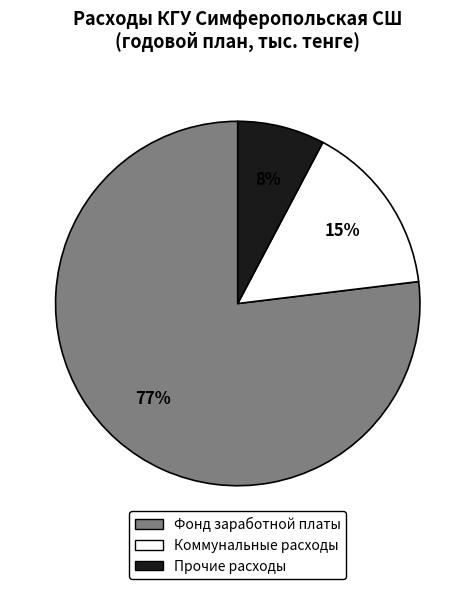

Rank the categories by value from highest to lowest.

Фонд заработной платы, Коммунальные расходы, Прочие расходы